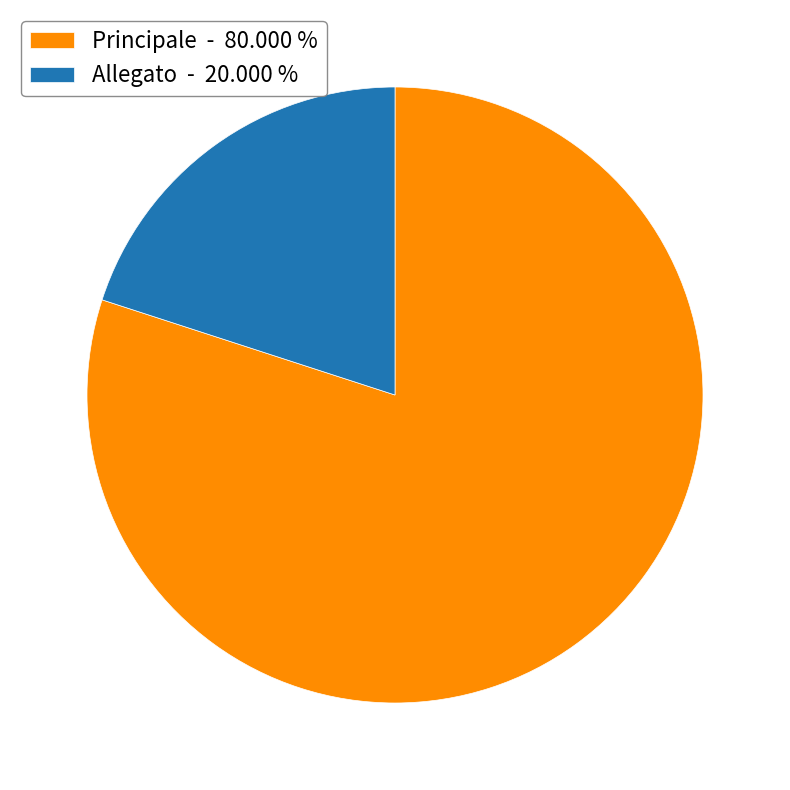

Is it true that Allegato is 20% of the pie?

True